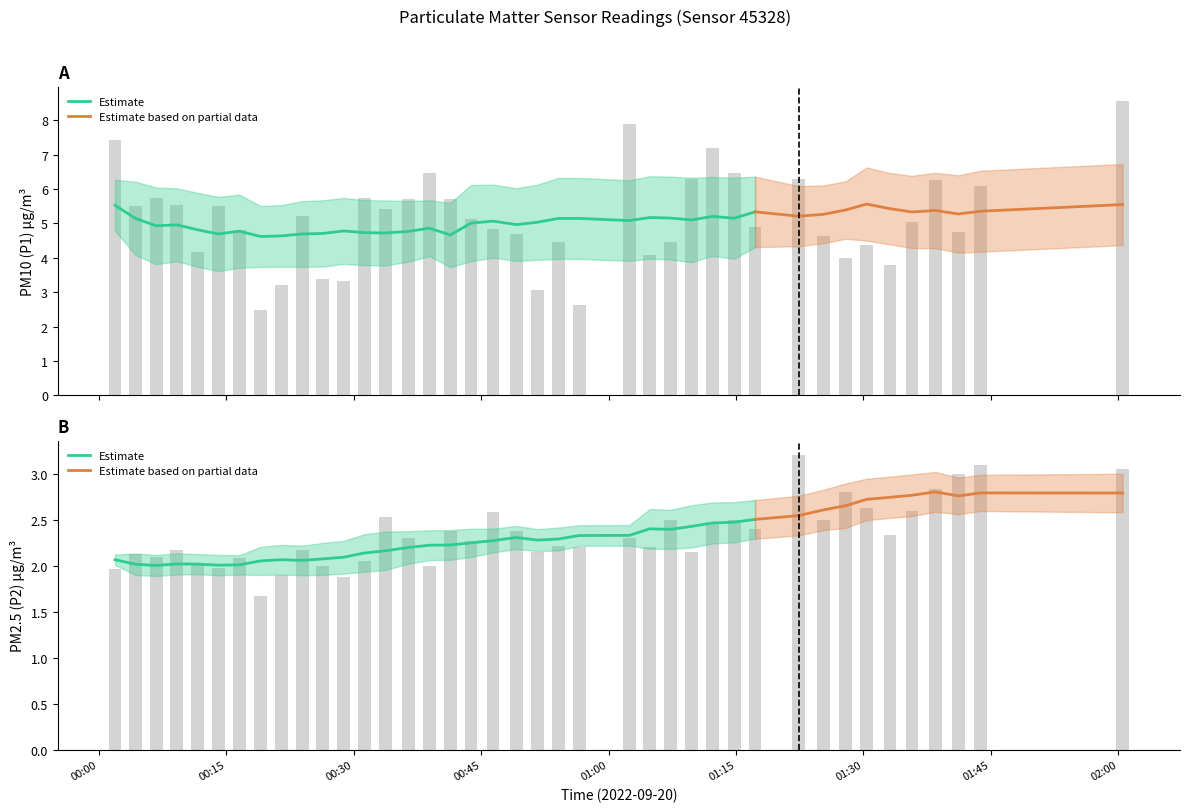

What is the approximate value of P1 at 01:30?

4.4